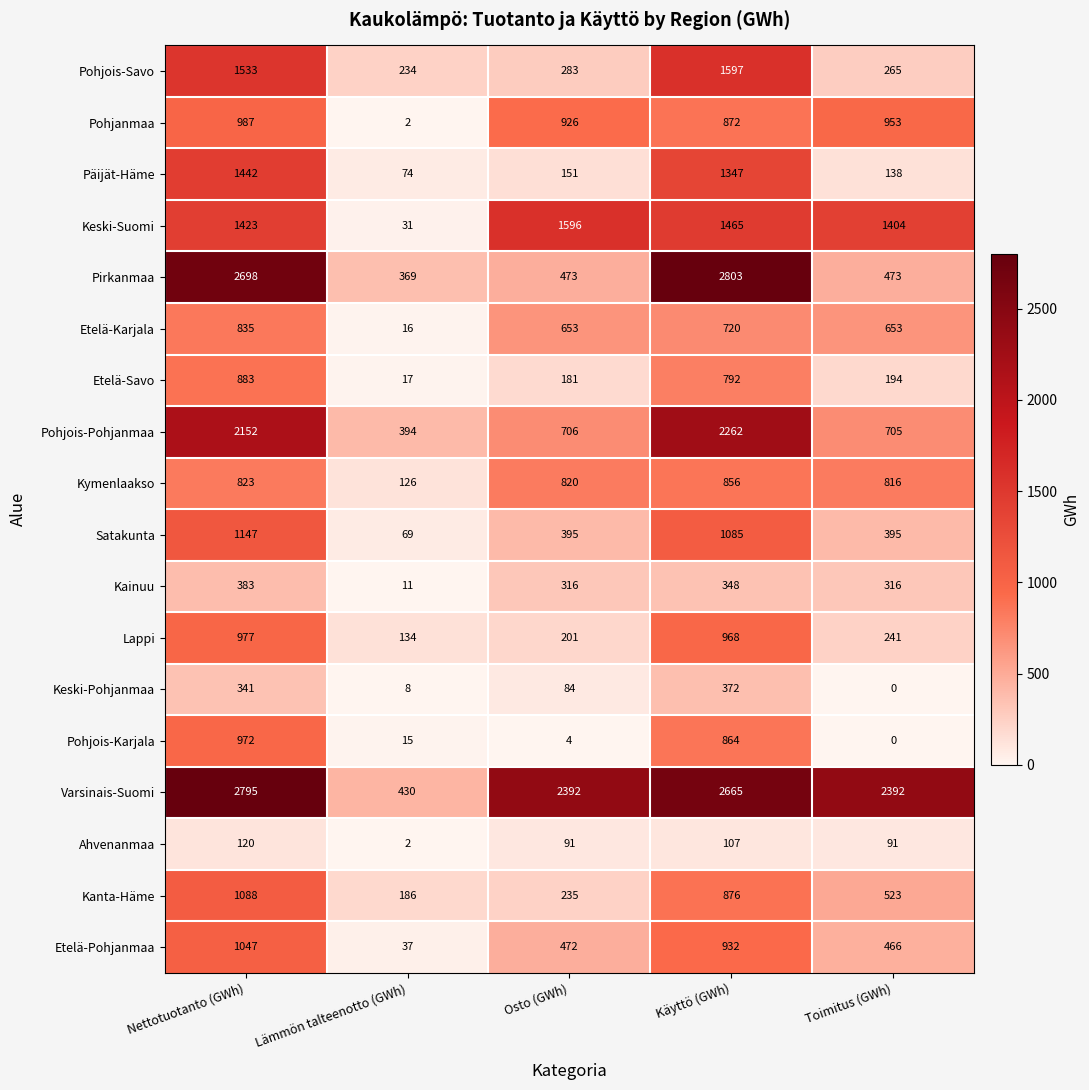

The Satakunta series shows 1147 at Nettotuotanto (GWh). True or false?

True